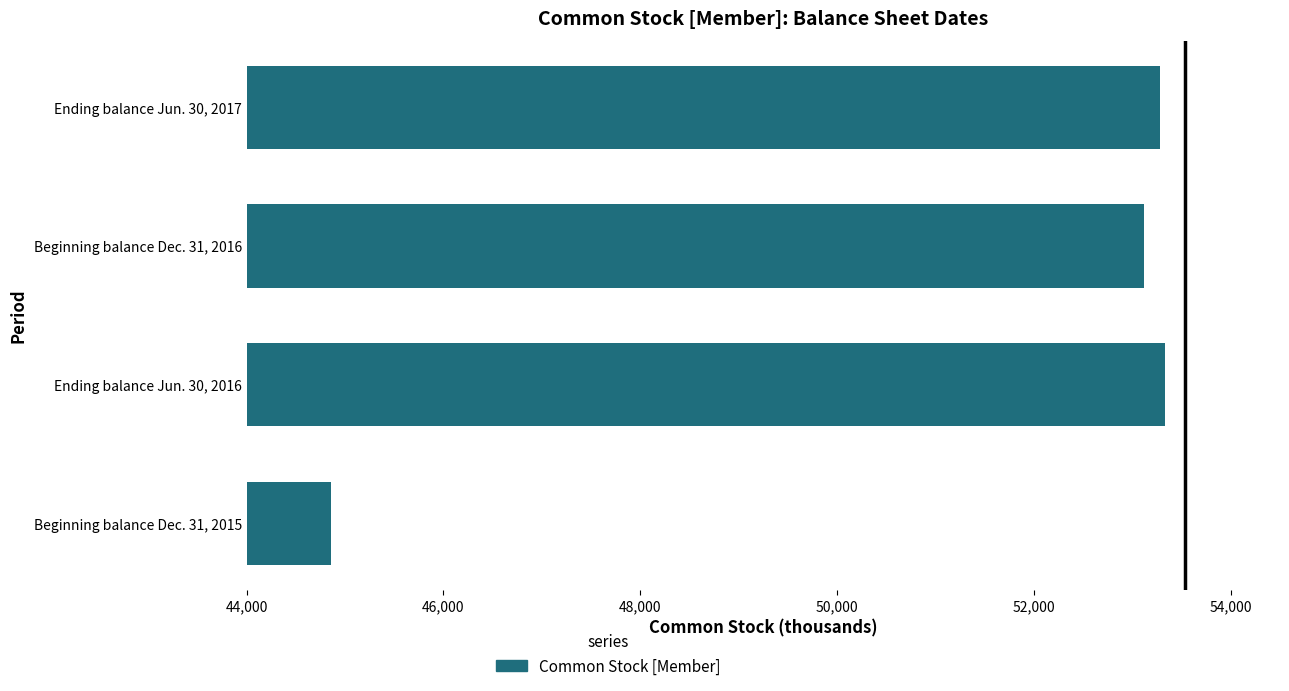

What is the smallest value displayed?

44854